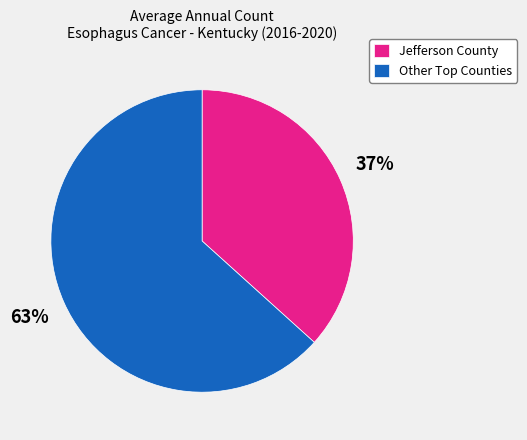

To the nearest percent, what is the average slice percentage?

50%